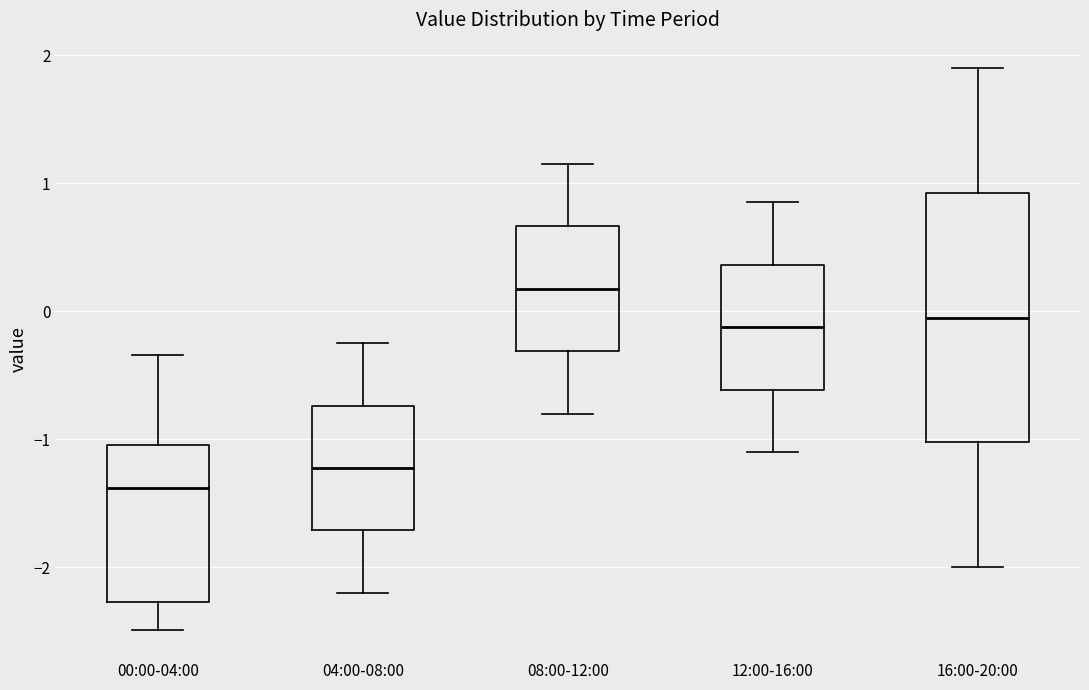

Reading left to right, transcribe this box plot: for each box, give where its median line is, the range the box spans, and where its two whiskers end, as read against the y-axis. The values are not printed on the chart, so give them approximately, as read against the axis.

00:00-04:00: median -1.4, box -2.3 to -1.0, whiskers -2.5 to -0.3
04:00-08:00: median -1.2, box -1.7 to -0.7, whiskers -2.2 to -0.2
08:00-12:00: median 0.2, box -0.3 to 0.7, whiskers -0.8 to 1.2
12:00-16:00: median -0.1, box -0.6 to 0.4, whiskers -1.1 to 0.9
16:00-20:00: median 0.0, box -1.0 to 0.9, whiskers -2.0 to 1.9